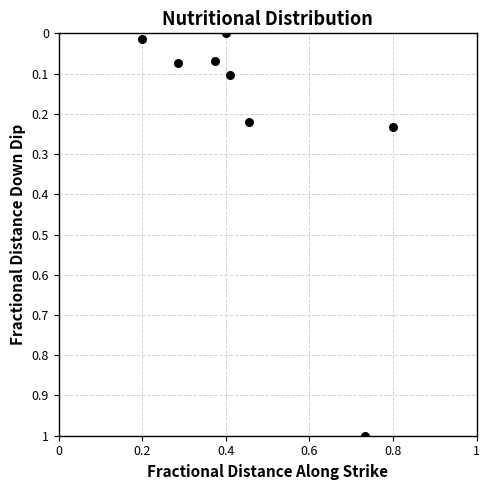

What is the average X value?

0.5